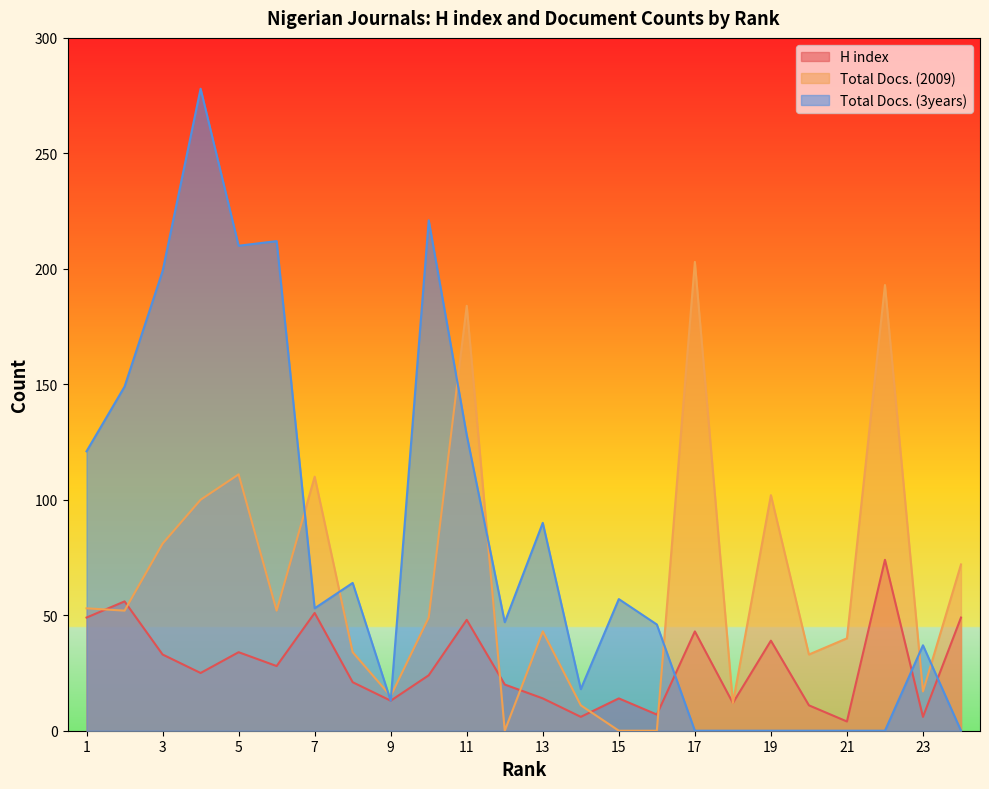

At which category is the sum across all series the highest?

4